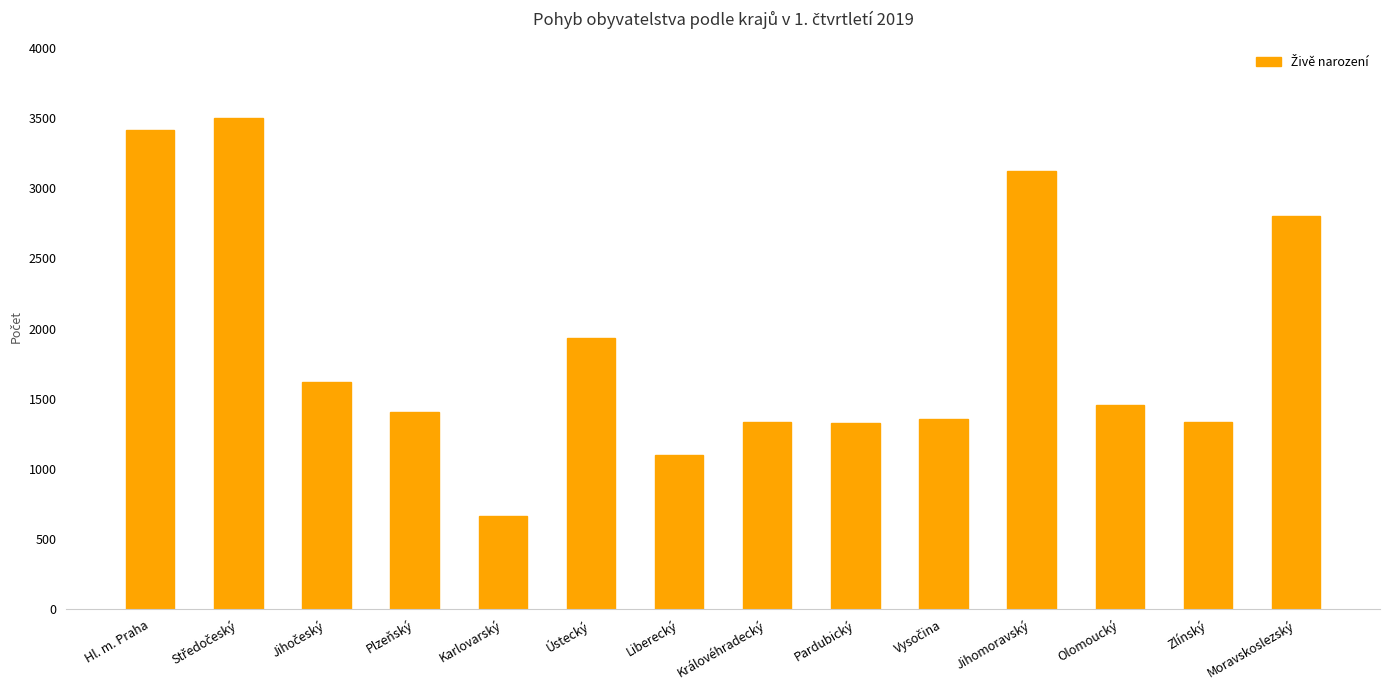

What is the difference between the maximum and second lowest values?

2402